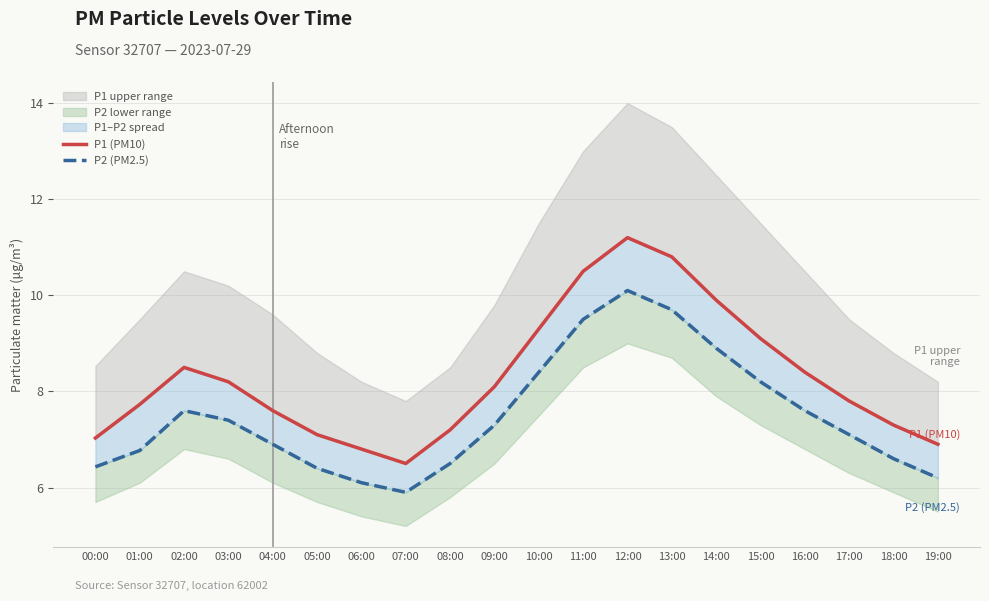

Reading left to right, what are all the values shown in this chart?

P1 (PM10): 00:00=7.0	01:00=7.7	02:00=8.5	03:00=8.2	04:00=7.6	05:00=7.1	06:00=6.8	07:00=6.5	08:00=7.2	09:00=8.1	10:00=9.3	11:00=10.5	12:00=11.2	13:00=10.8	14:00=9.9	15:00=9.1	16:00=8.4	17:00=7.8	18:00=7.3	19:00=6.9
P2 (PM2.5): 00:00=6.4	01:00=6.8	02:00=7.6	03:00=7.4	04:00=6.9	05:00=6.4	06:00=6.1	07:00=5.9	08:00=6.5	09:00=7.3	10:00=8.4	11:00=9.5	12:00=10.1	13:00=9.7	14:00=8.9	15:00=8.2	16:00=7.6	17:00=7.1	18:00=6.6	19:00=6.2